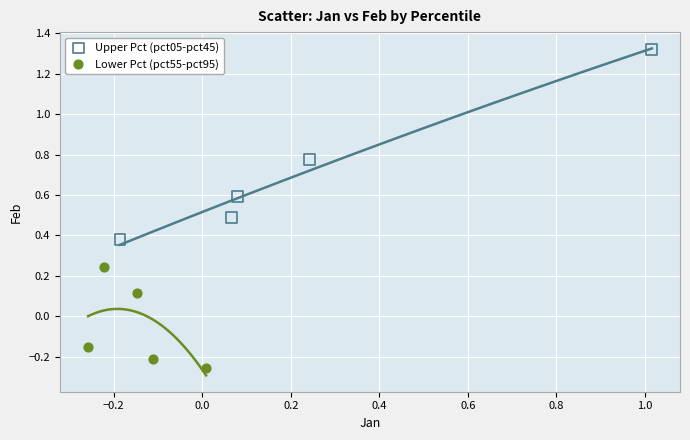

Which series has the widest spread of Y values?

Upper Pct (pct05-pct45)